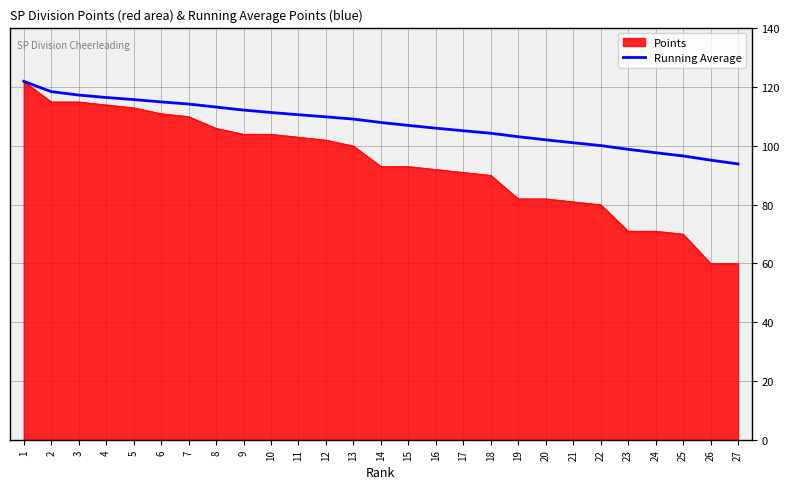

Rank the series by their average value, from highest to lowest.

Running Average, Points